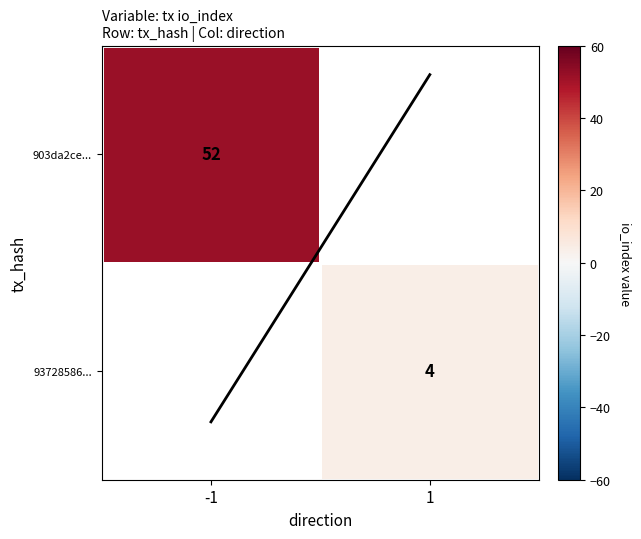

Which category has the highest value across all series?

-1